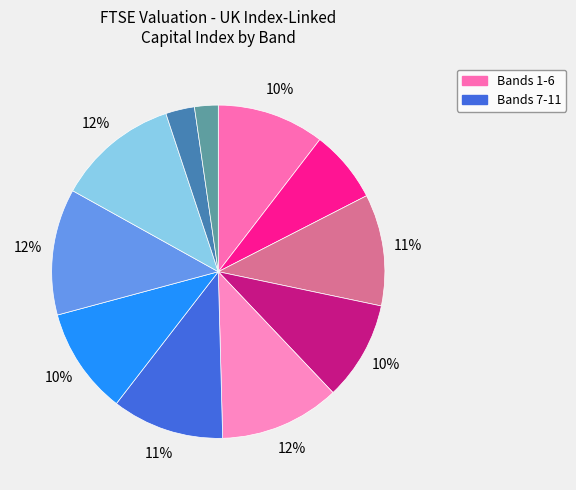

How many segments does this pie chart have?

11